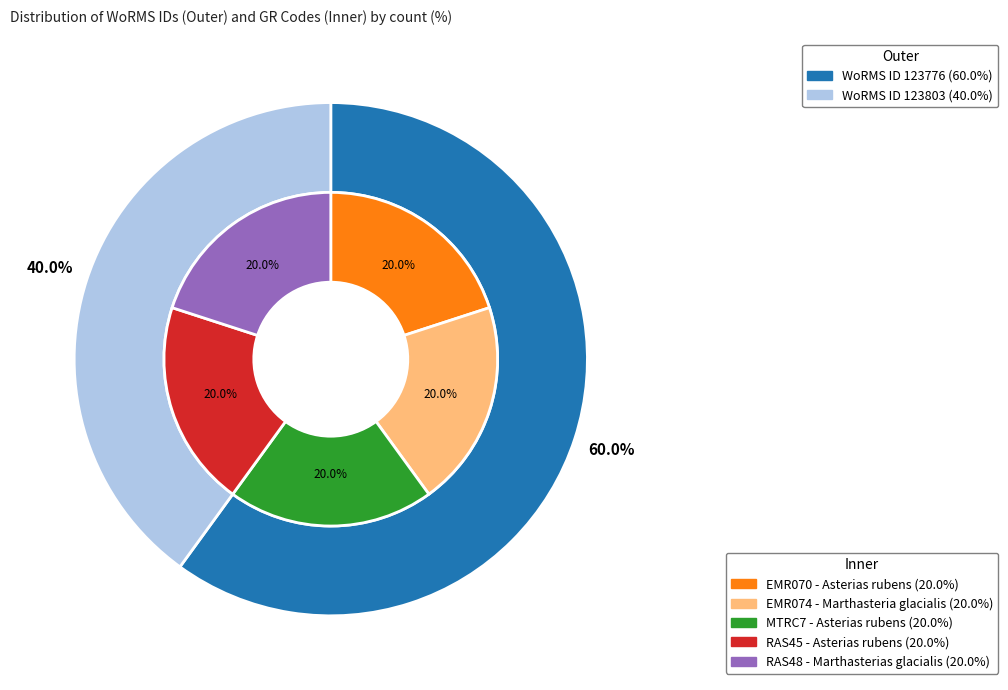

How many segments does this pie chart have?

5